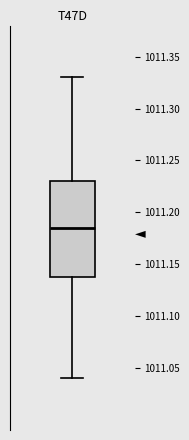

Read this box plot against the y-axis: the position of the median line, the range covered by the box, and the ends of both whiskers. The values are not printed on the chart, so give them approximately, as read against the axis.

median 1011.185, box 1011.140 to 1011.230, whiskers 1011.040 to 1011.330